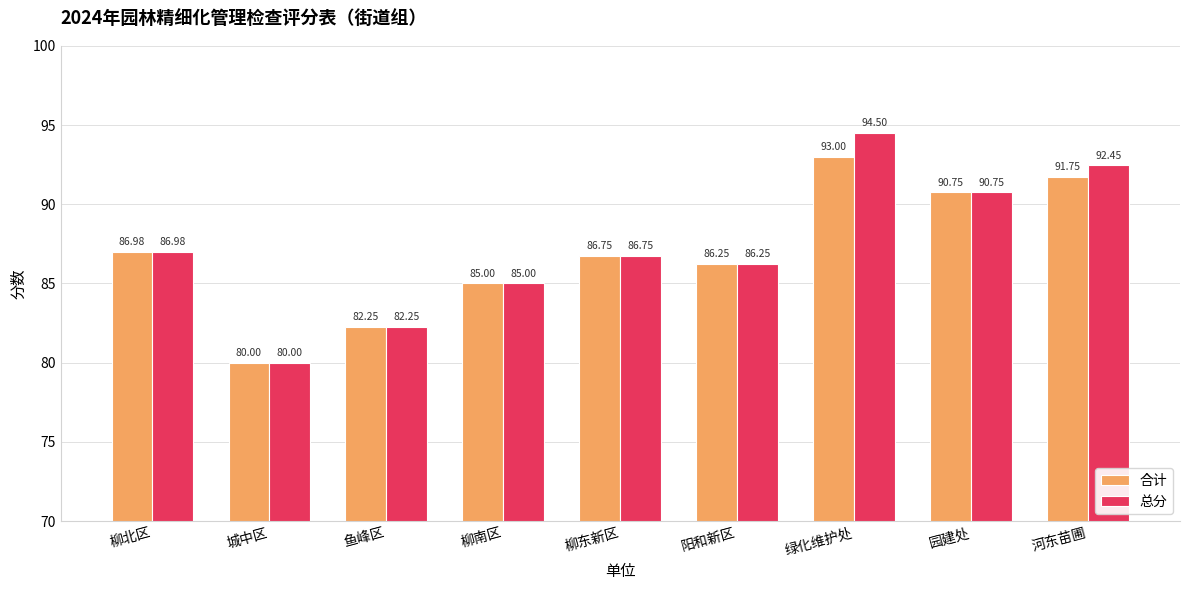

Is the value of 总分 at 河东苗圃 greater than the value of 合计 at 柳南区?

Yes